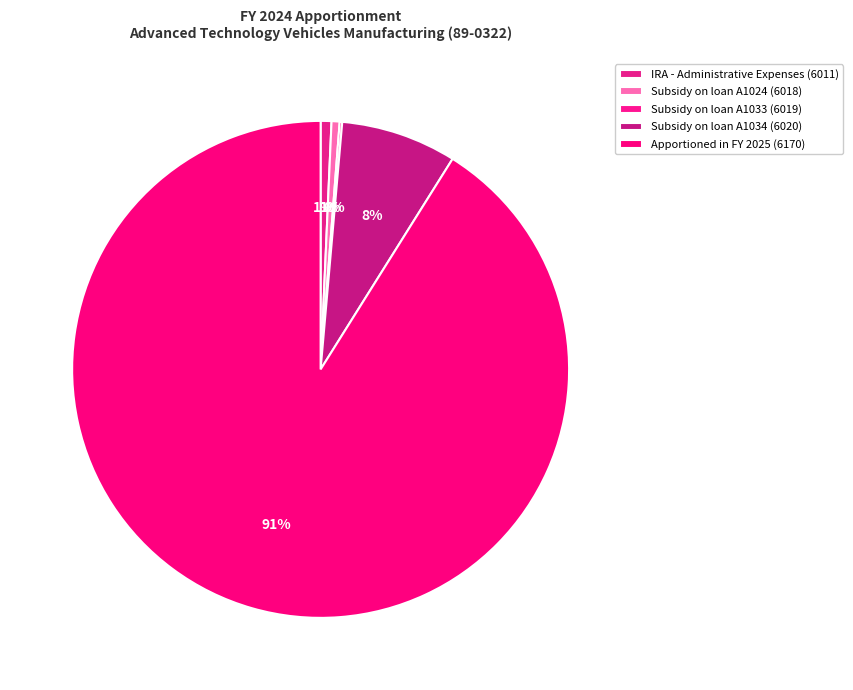

What is the ratio of the value at Subsidy on loan A1024 (6018) to the value at Subsidy on loan A1034 (6020)?

0.1